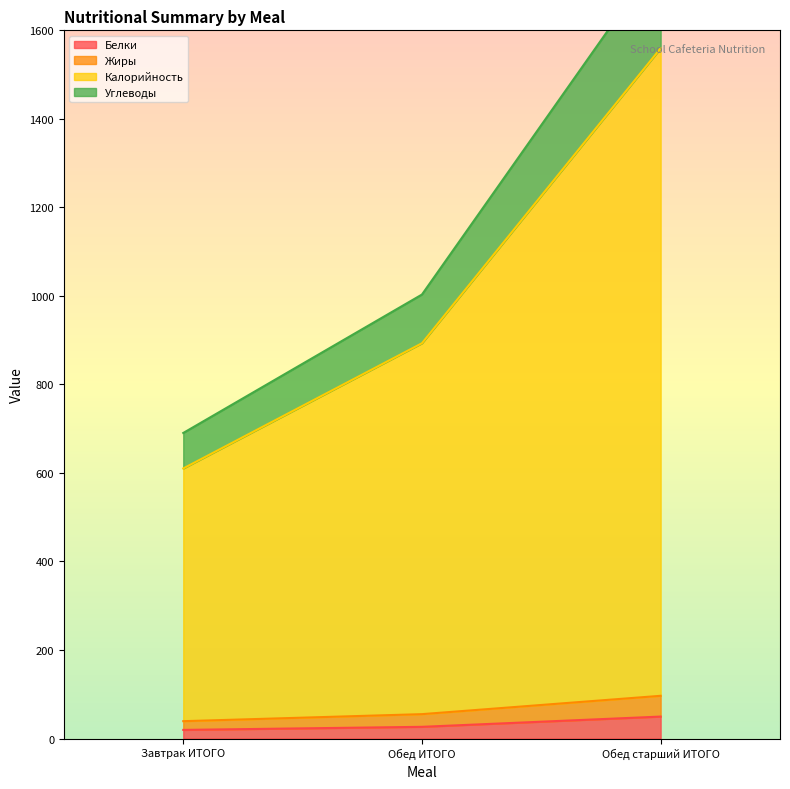

Where is Белки nearest to the value 34?

Обед ИТОГО